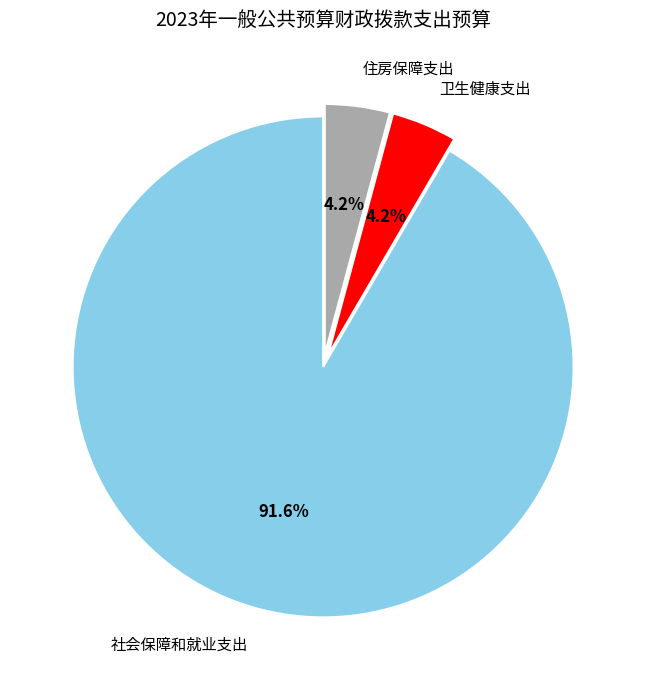

What is the ratio of the value at 住房保障支出 to the value at 卫生健康支出?

1.0